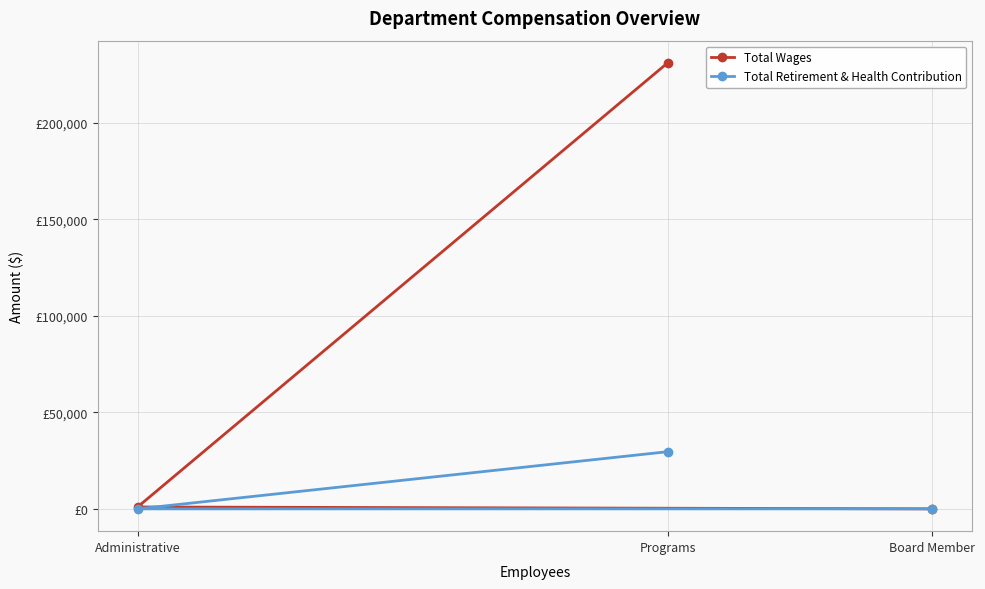

How many categories are shown in the chart?

3